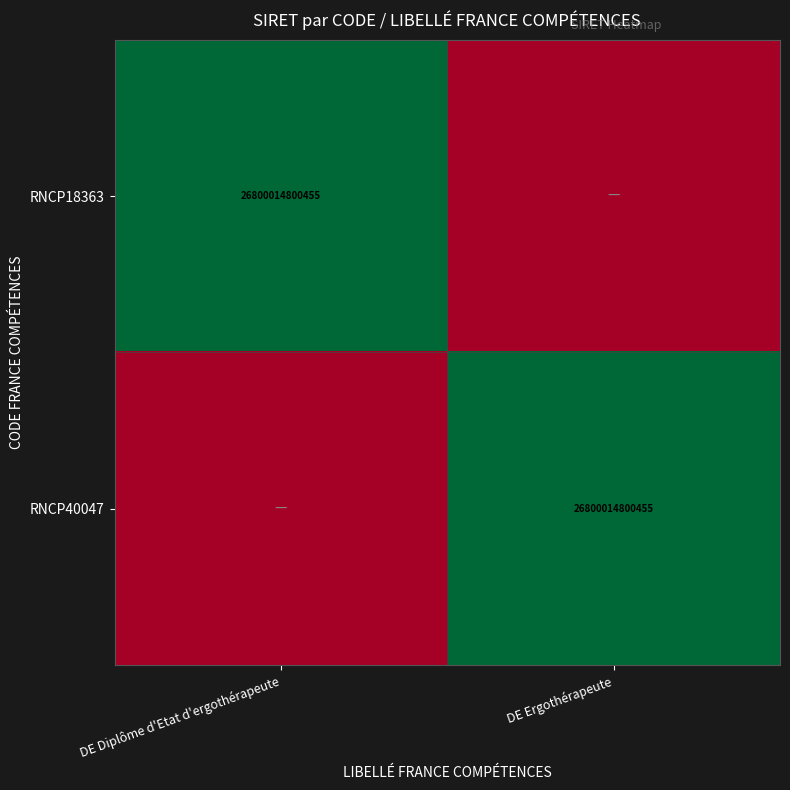

What is the total value across all series at DE Ergothérapeute?

1